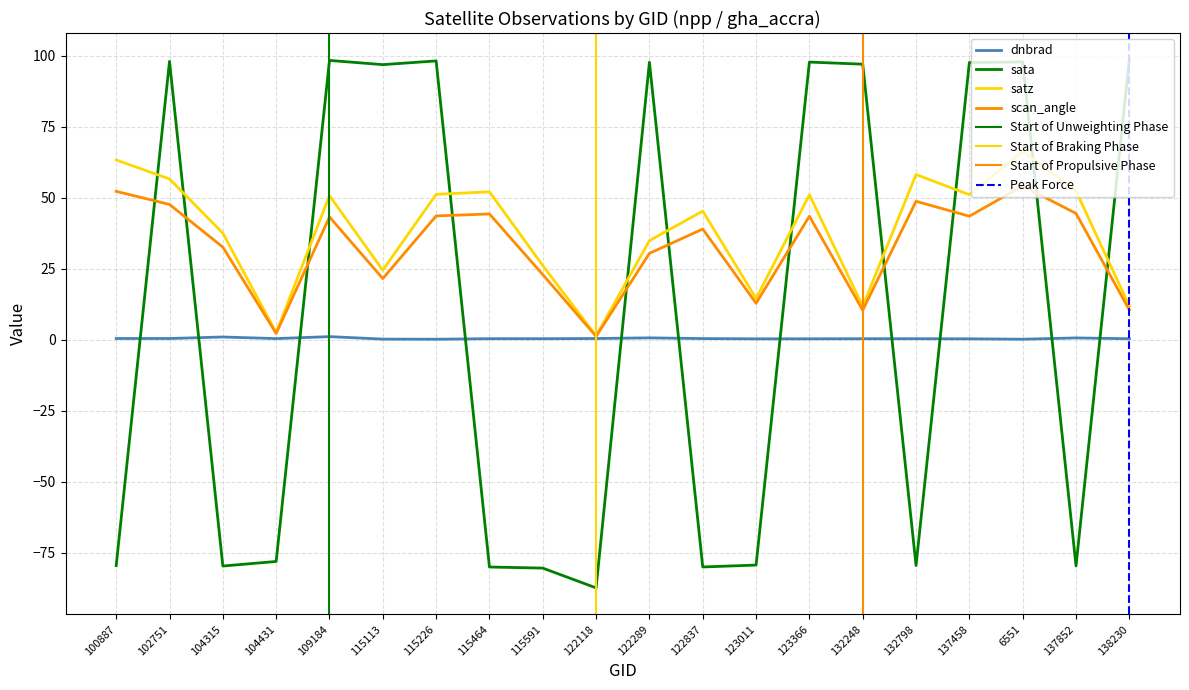

Where is dnbrad nearest to the value 0?

115226